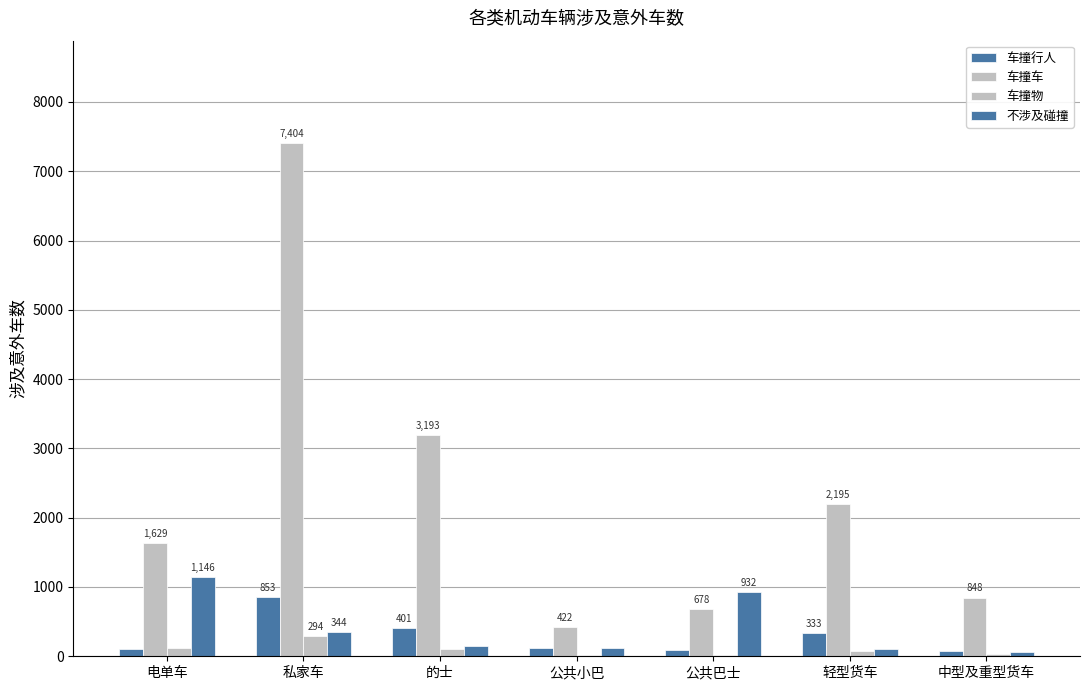

Are the bars grouped side by side (vs. stacked)?

Yes